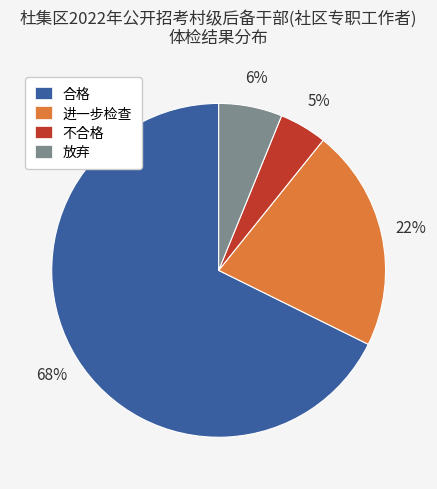

To the nearest percent, what is the average slice percentage?

25%